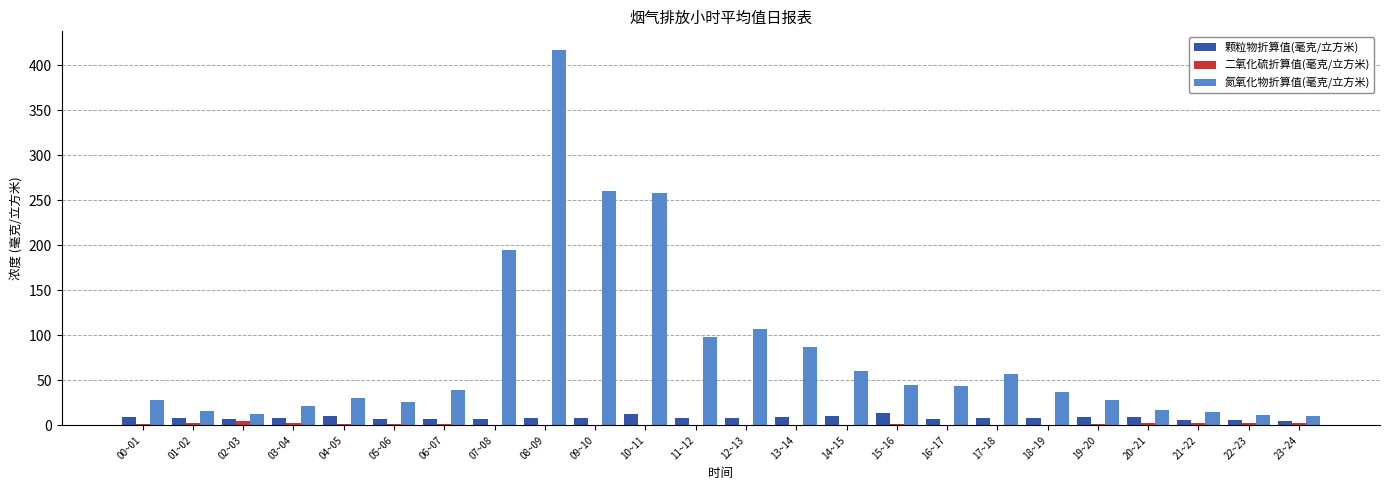

Count the number of categories in the chart.

24